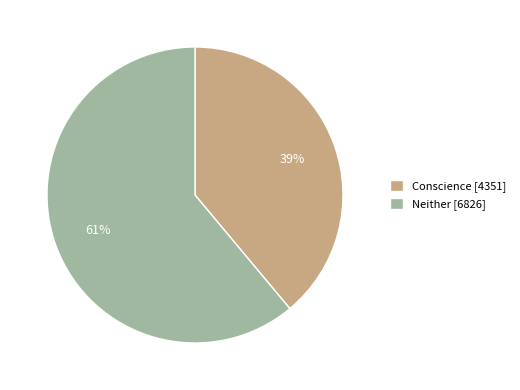

Which slice is the smallest?

Conscience